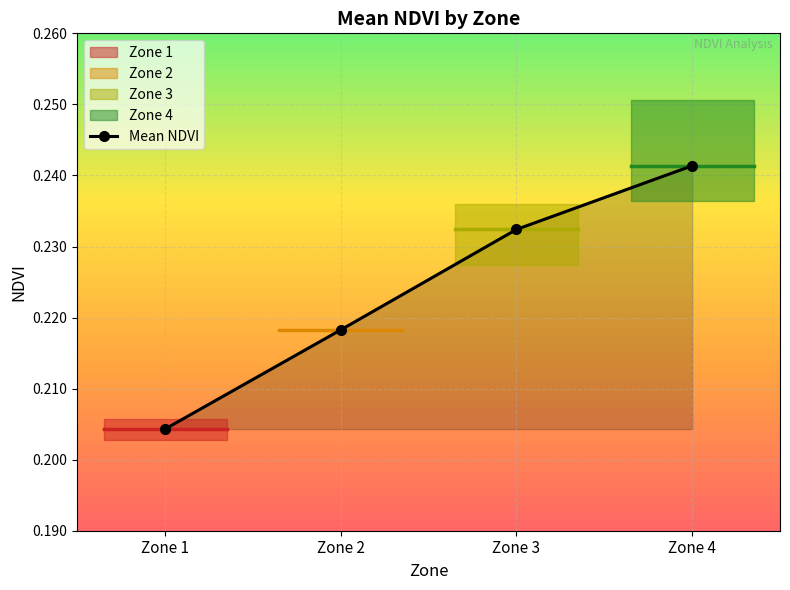

The chart shows a value of 0.4 at Zone 4. True or false?

False